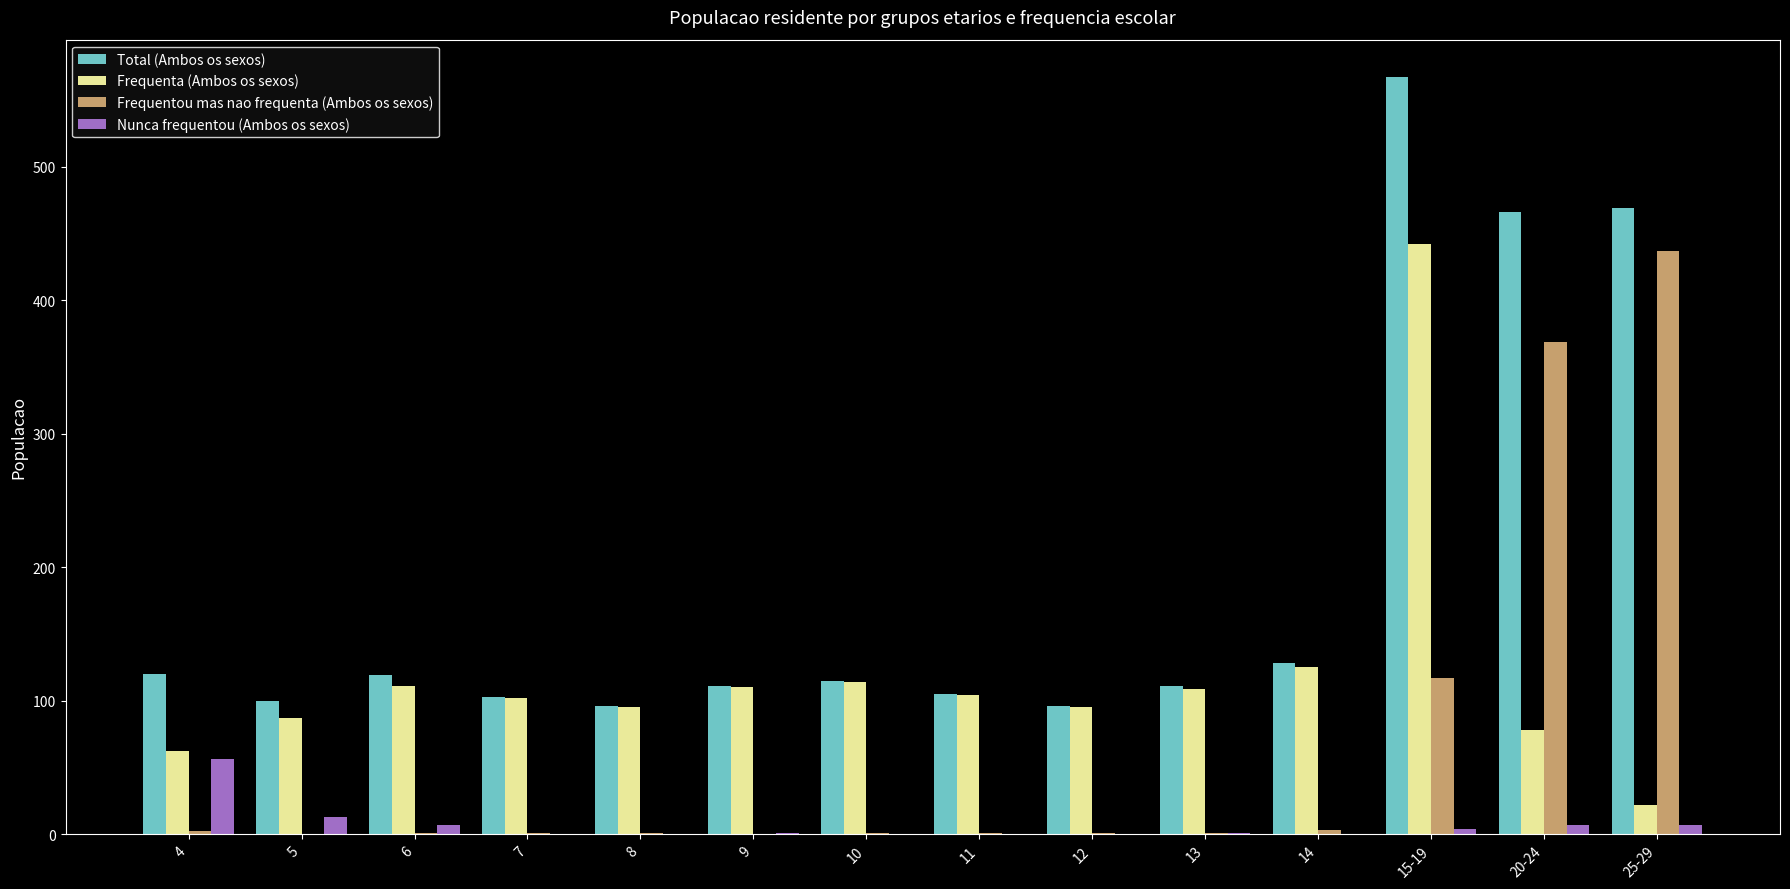

How many groups of bars are there?

14